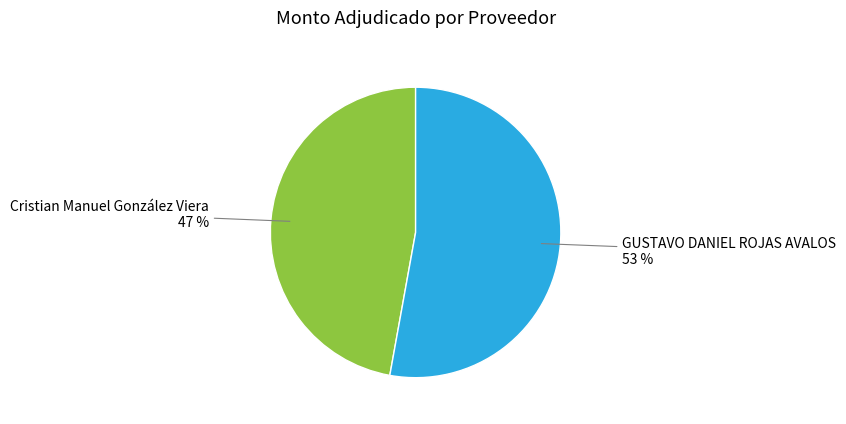

To the nearest percent, what is the combined percentage of Cristian Manuel González Viera and GUSTAVO DANIEL ROJAS AVALOS?

100%